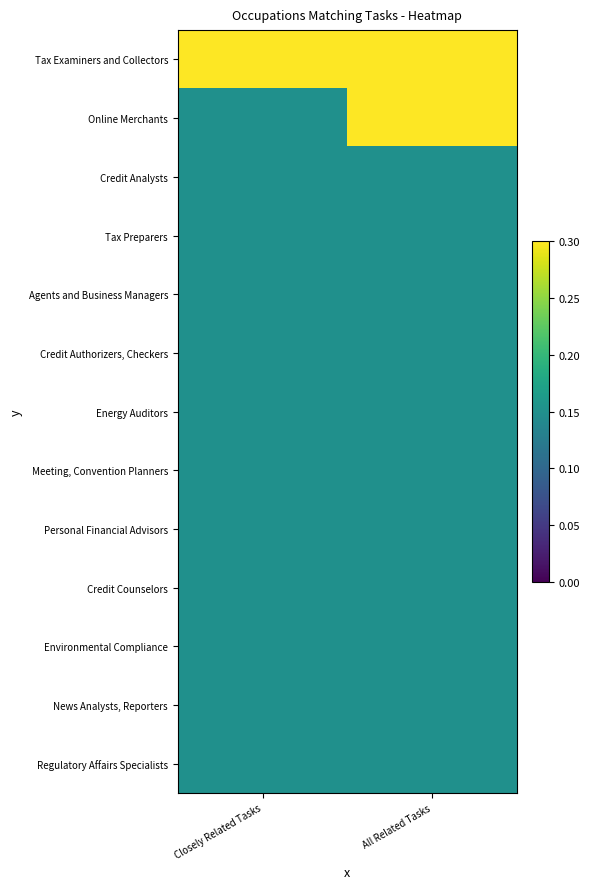

Reading left to right, list all the values displayed in this chart.

Tax Examiners and Collectors: Closely Related Tasks=0.3	All Related Tasks=0.3
Online Merchants: Closely Related Tasks=0.1	All Related Tasks=0.3
Credit Analysts: Closely Related Tasks=0.1	All Related Tasks=0.1
Tax Preparers: Closely Related Tasks=0.1	All Related Tasks=0.1
Agents and Business Managers: Closely Related Tasks=0.1	All Related Tasks=0.1
Credit Authorizers, Checkers: Closely Related Tasks=0.1	All Related Tasks=0.1
Energy Auditors: Closely Related Tasks=0.1	All Related Tasks=0.1
Meeting, Convention Planners: Closely Related Tasks=0.1	All Related Tasks=0.1
Personal Financial Advisors: Closely Related Tasks=0.1	All Related Tasks=0.1
Credit Counselors: Closely Related Tasks=0.1	All Related Tasks=0.1
Environmental Compliance: Closely Related Tasks=0.1	All Related Tasks=0.1
News Analysts, Reporters: Closely Related Tasks=0.1	All Related Tasks=0.1
Regulatory Affairs Specialists: Closely Related Tasks=0.1	All Related Tasks=0.1